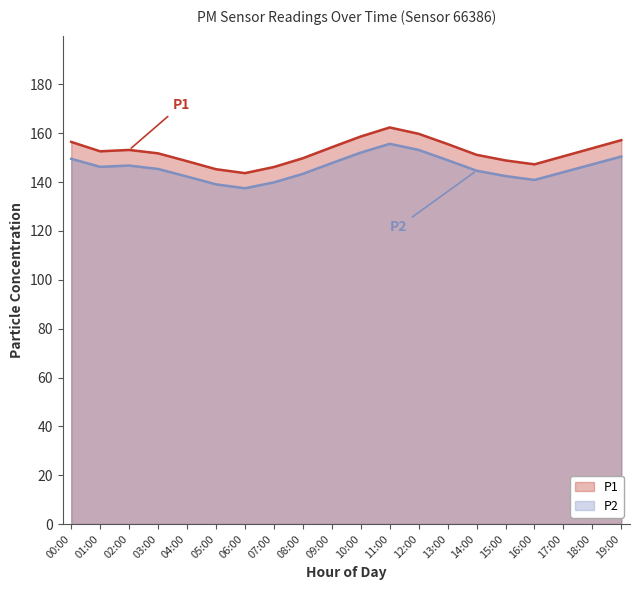

What position from the left is 10:00?

11